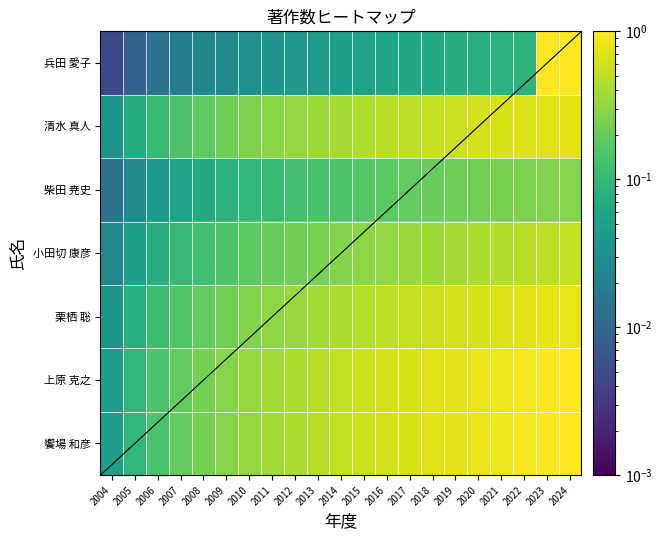

Which label corresponds to the smallest value in the chart?

2004